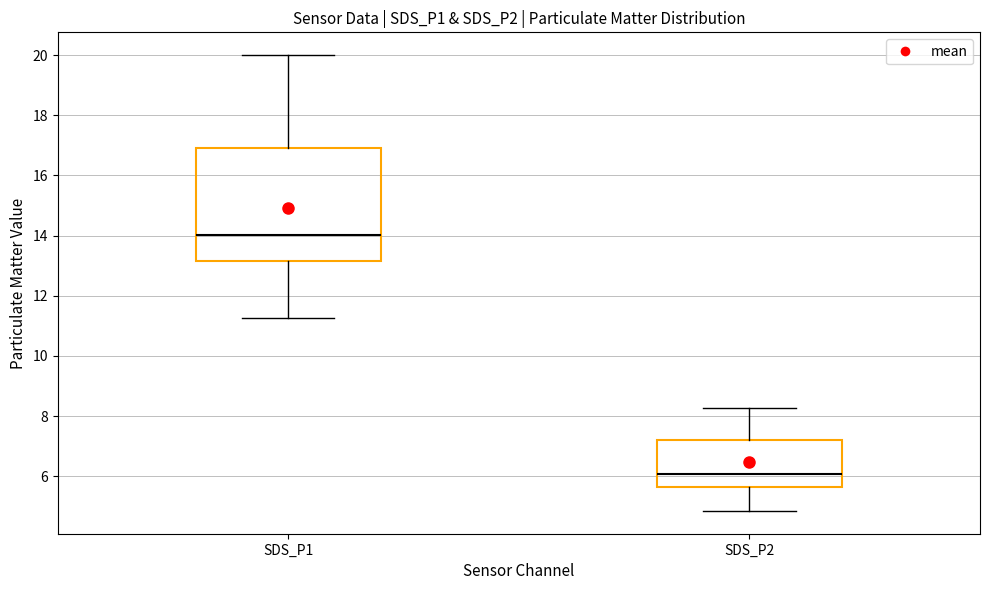

Reading left to right, transcribe this box plot: for each box, give where its median line is, the range the box spans, and where its two whiskers end, as read against the y-axis. The values are not printed on the chart, so give them approximately, as read against the axis.

SDS_P1: median 14.0, box 13.2 to 17.0, whiskers 11.2 to 20.0
SDS_P2: median 6.0, box 5.6 to 7.2, whiskers 4.8 to 8.2